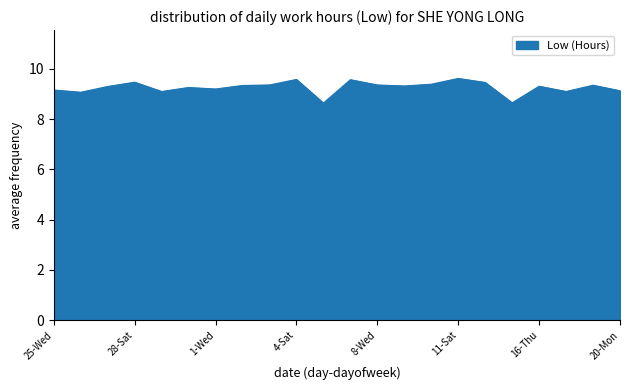

What is the minimum value shown in the chart?

8.6